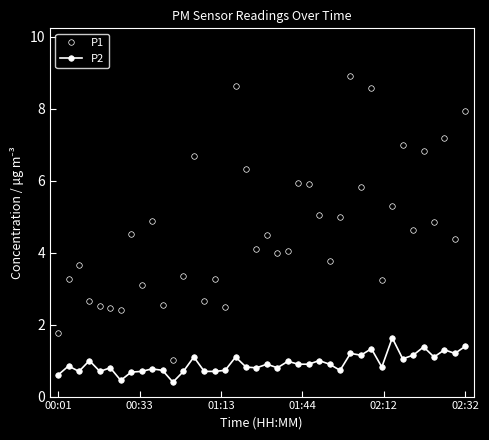

True or false: P2 has more than 0 interior local peaks.

True